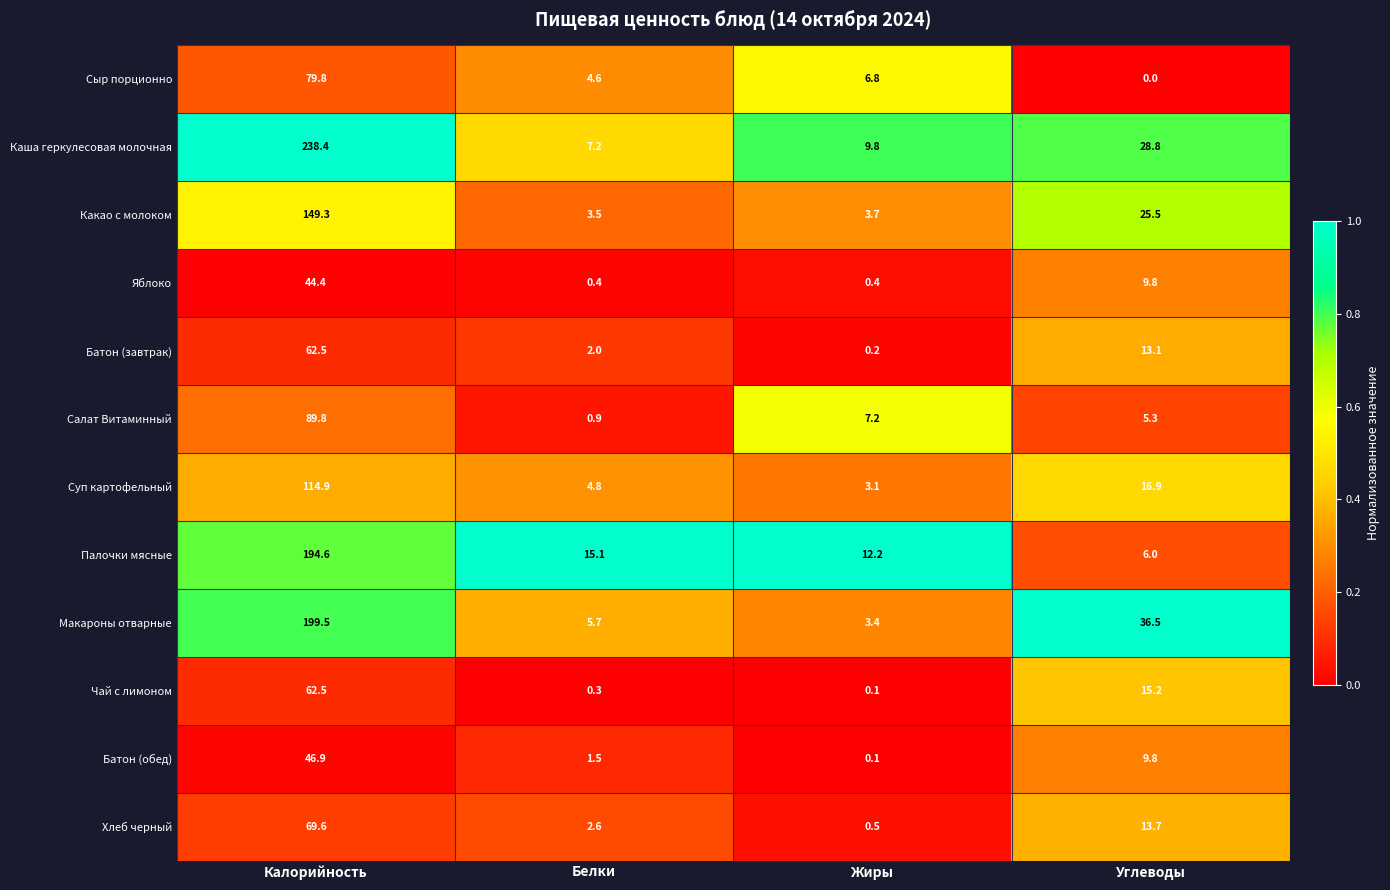

True or false: Салат Витаминный has a value of 2.1 at Углеводы.

False